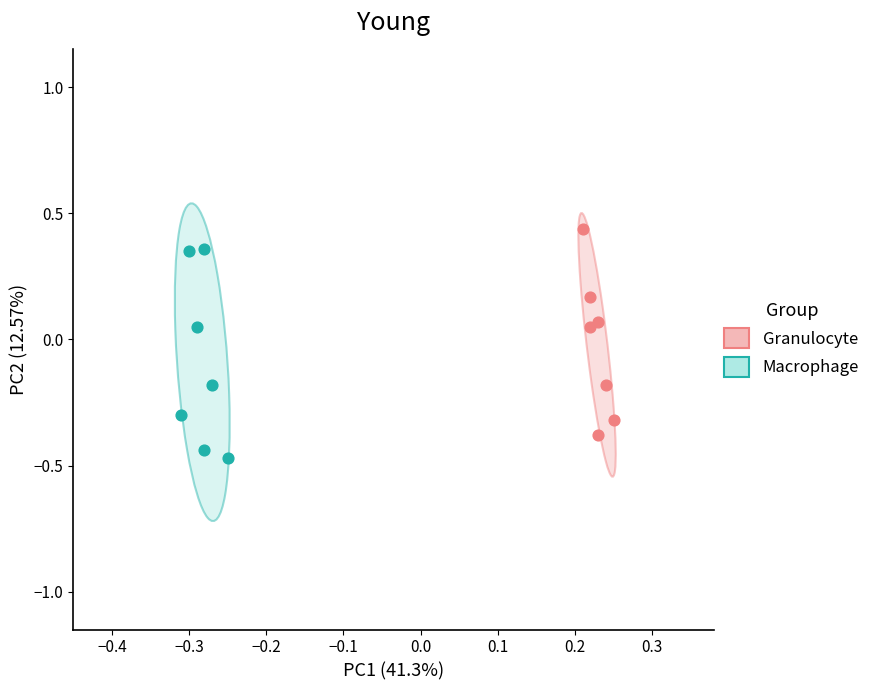

Which series has the largest Y range (max minus min)?

Macrophage